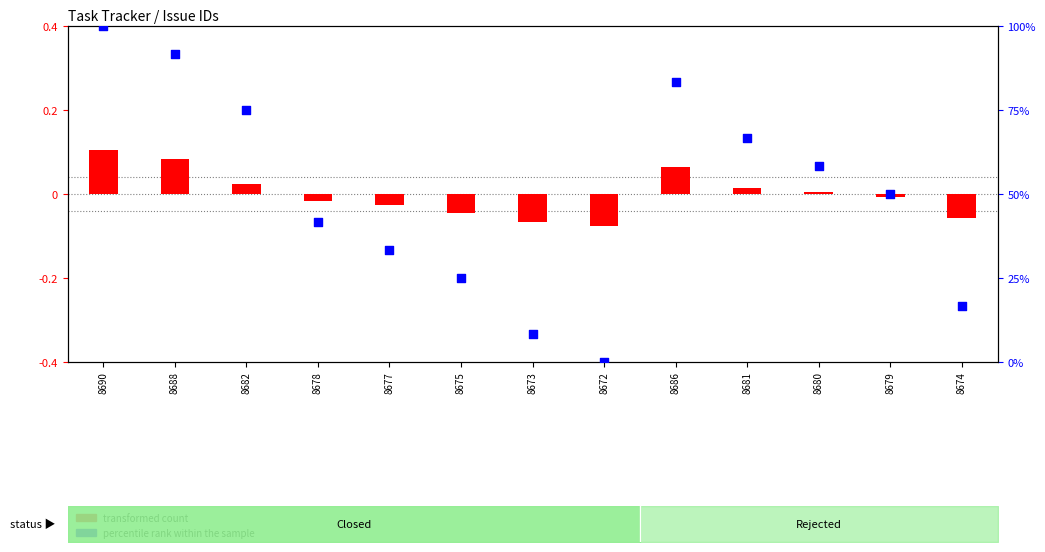

Which series reaches the minimum Y coordinate?

transformed count